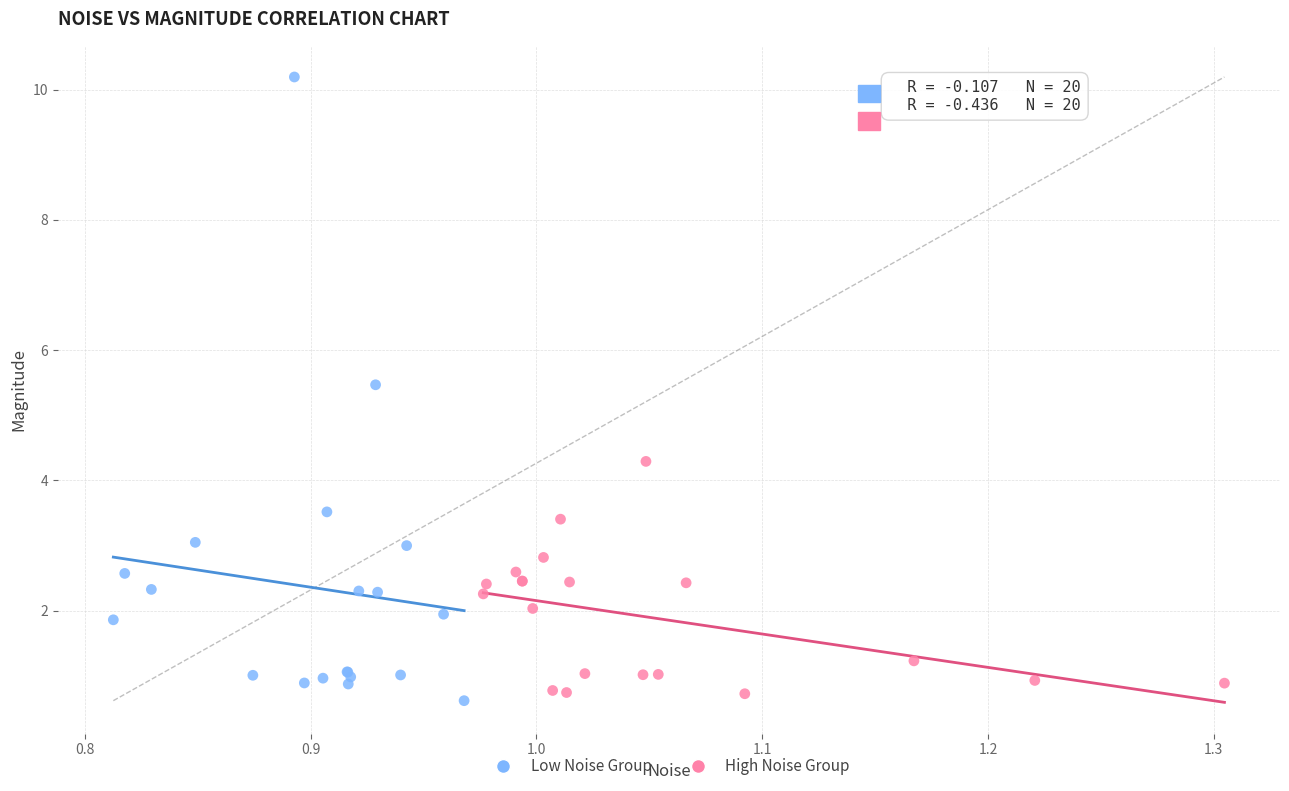

What are all the series names shown in the legend?

Low Noise Group, High Noise Group